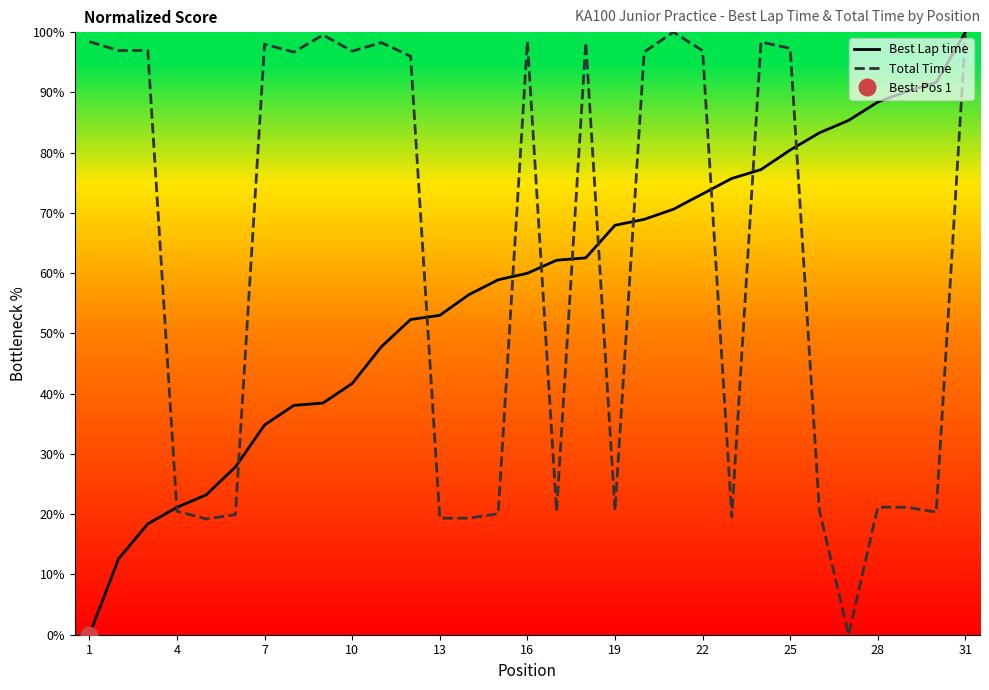

Does the chart display data point markers on the line(s)?

No